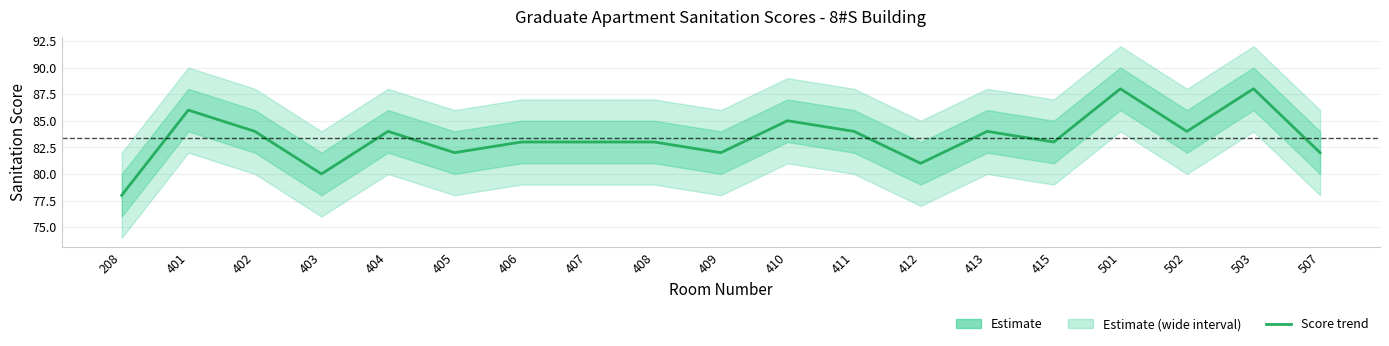

What is the average value?

83